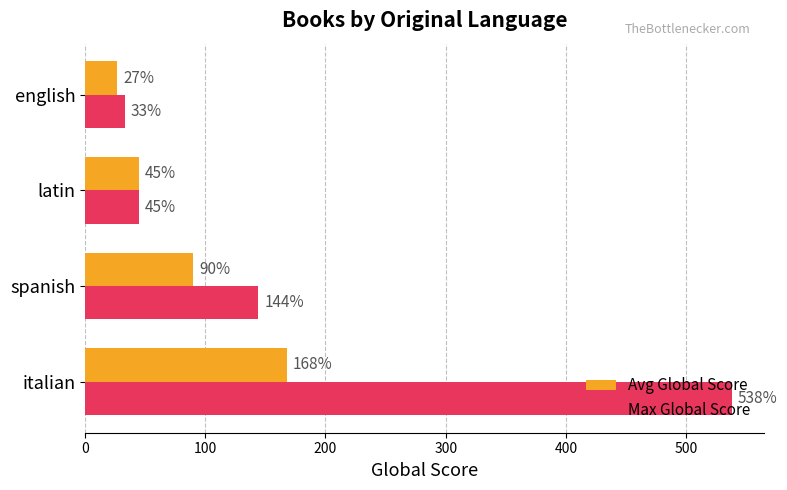

How many values in the Max Global Score series are below 144?

2